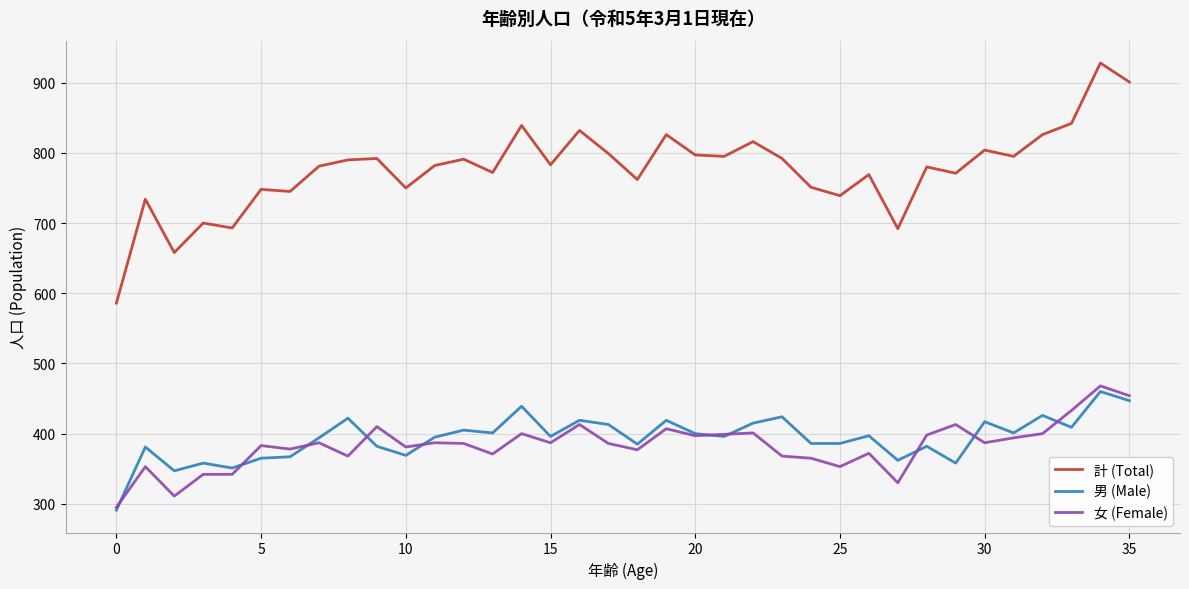

What is the average value of the 男 (Male) series?

393